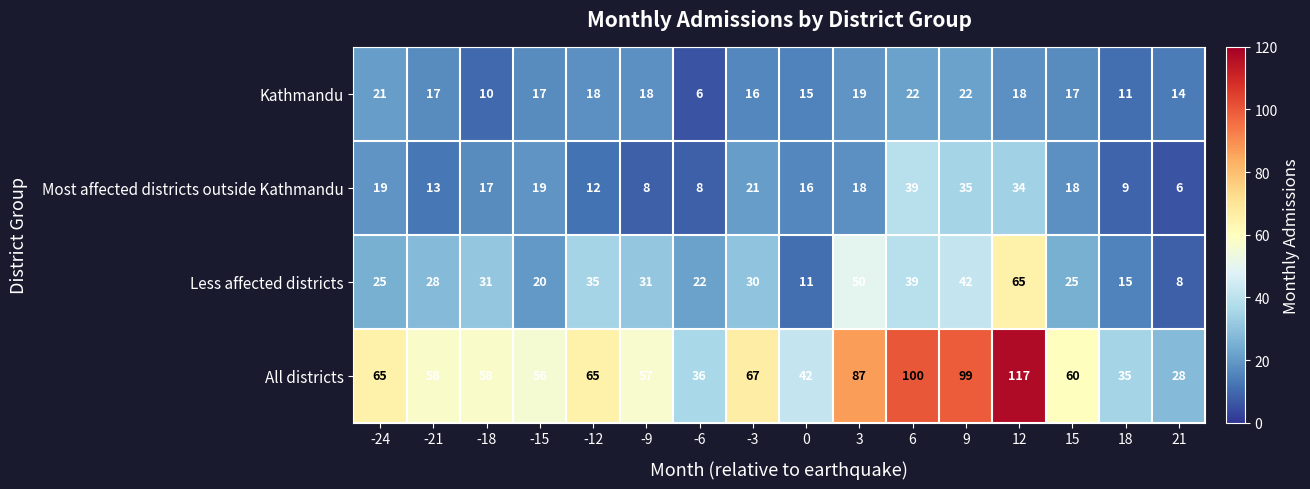

At which label is All districts closest to 72?

-3